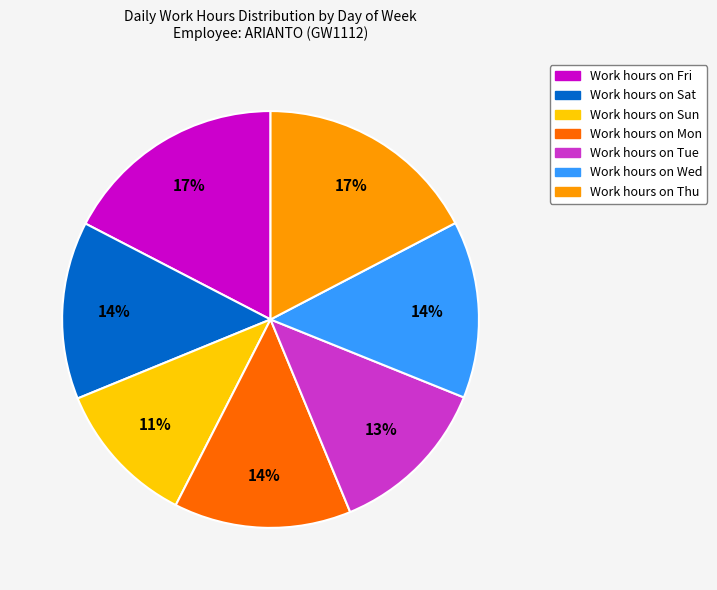

Does any single category account for the majority?

No